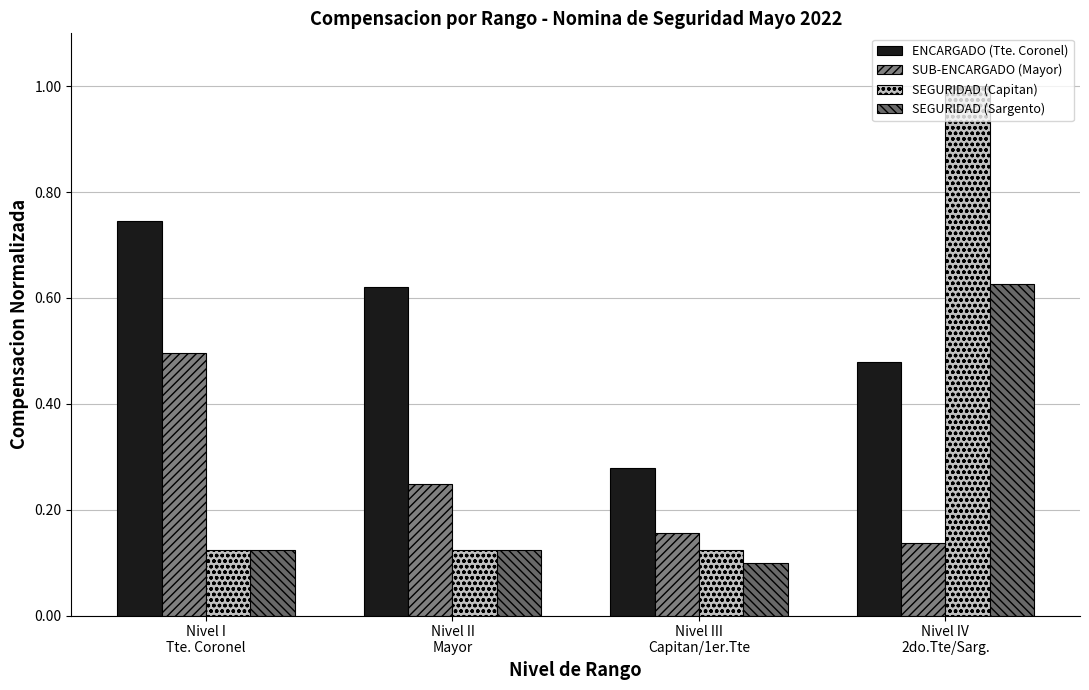

How many SUB-ENCARGADO (Mayor) values are between 0 and 1?

4